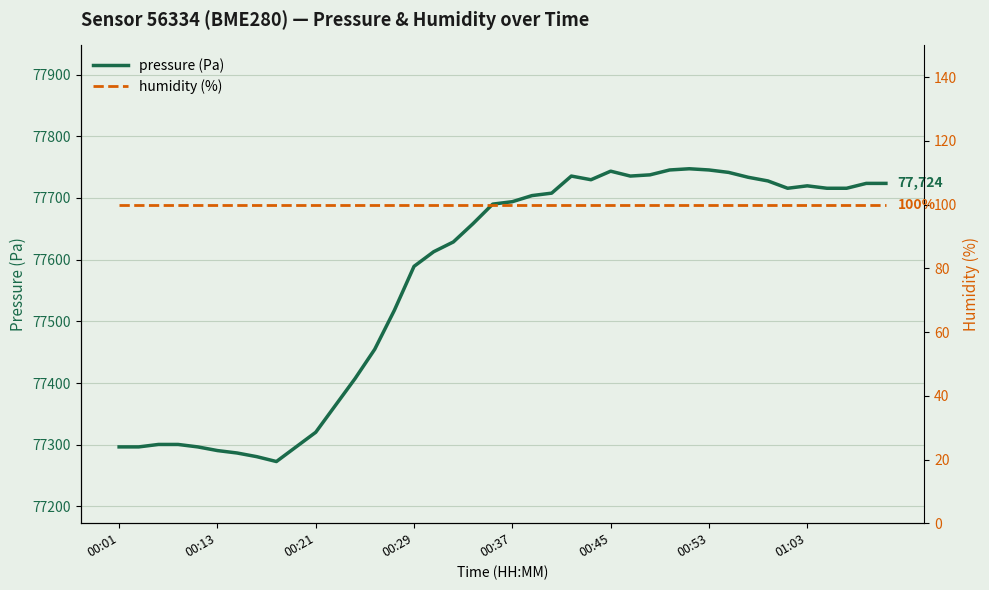

True or false: humidity (%) and pressure (Pa) intersect in this chart.

False